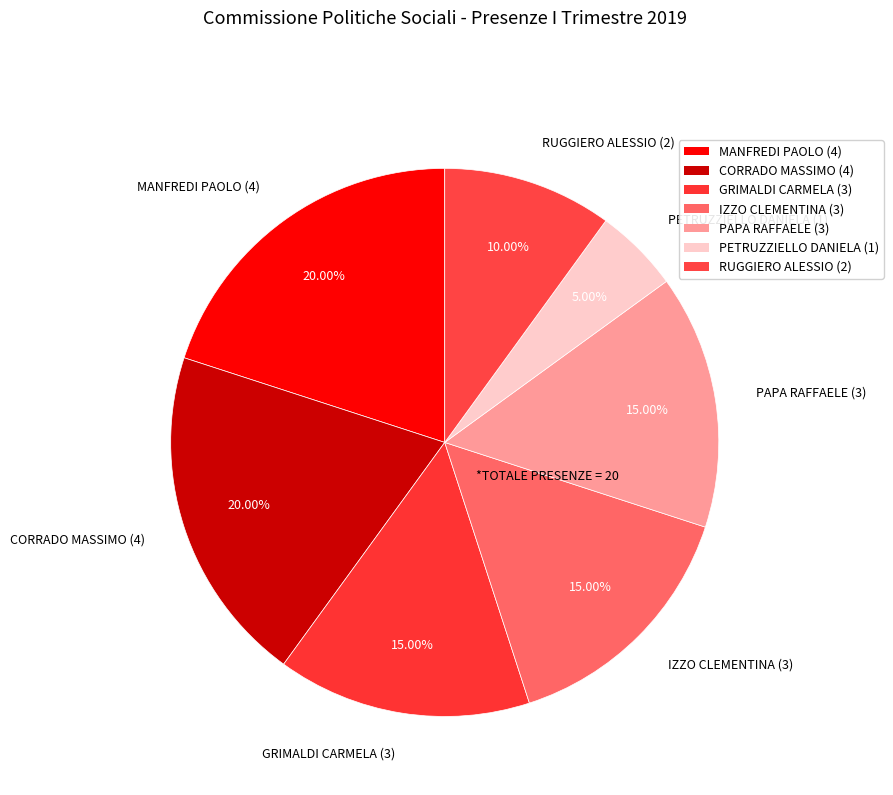

True or false: CORRADO MASSIMO accounts for 6% of the total.

False